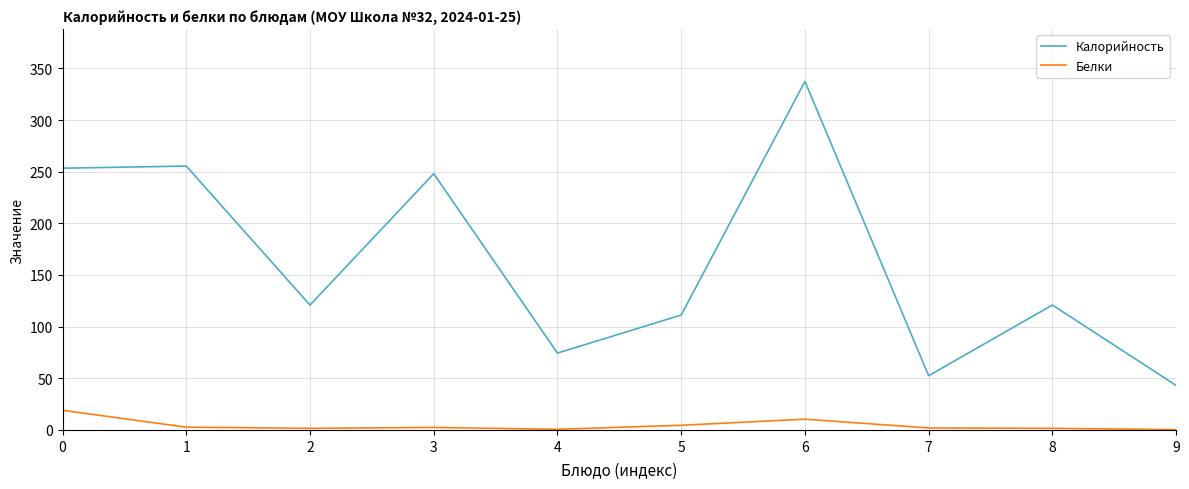

Which series has the largest total across all categories?

Калорийность